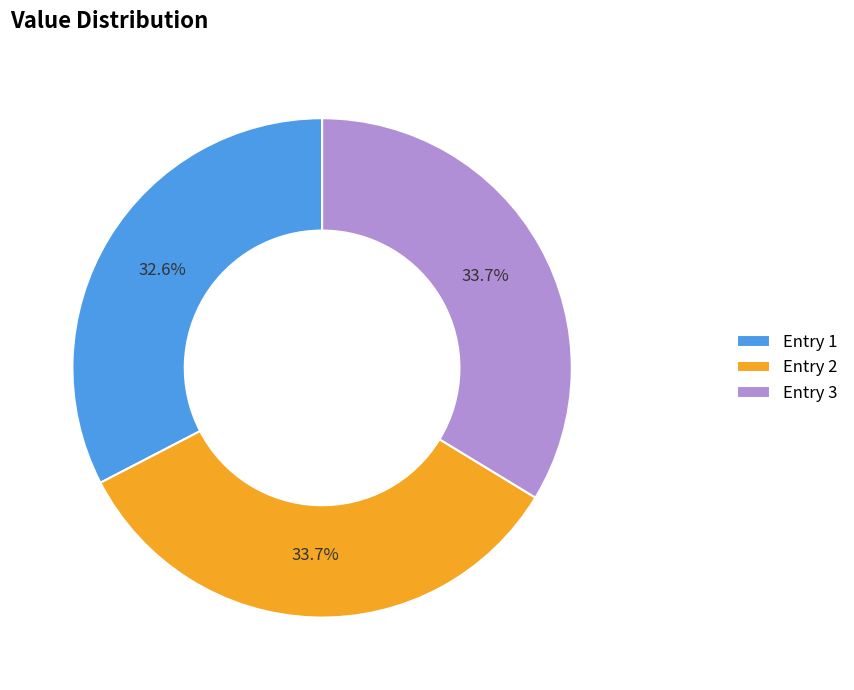

What portion of the pie excludes Entry 1?

67.4%